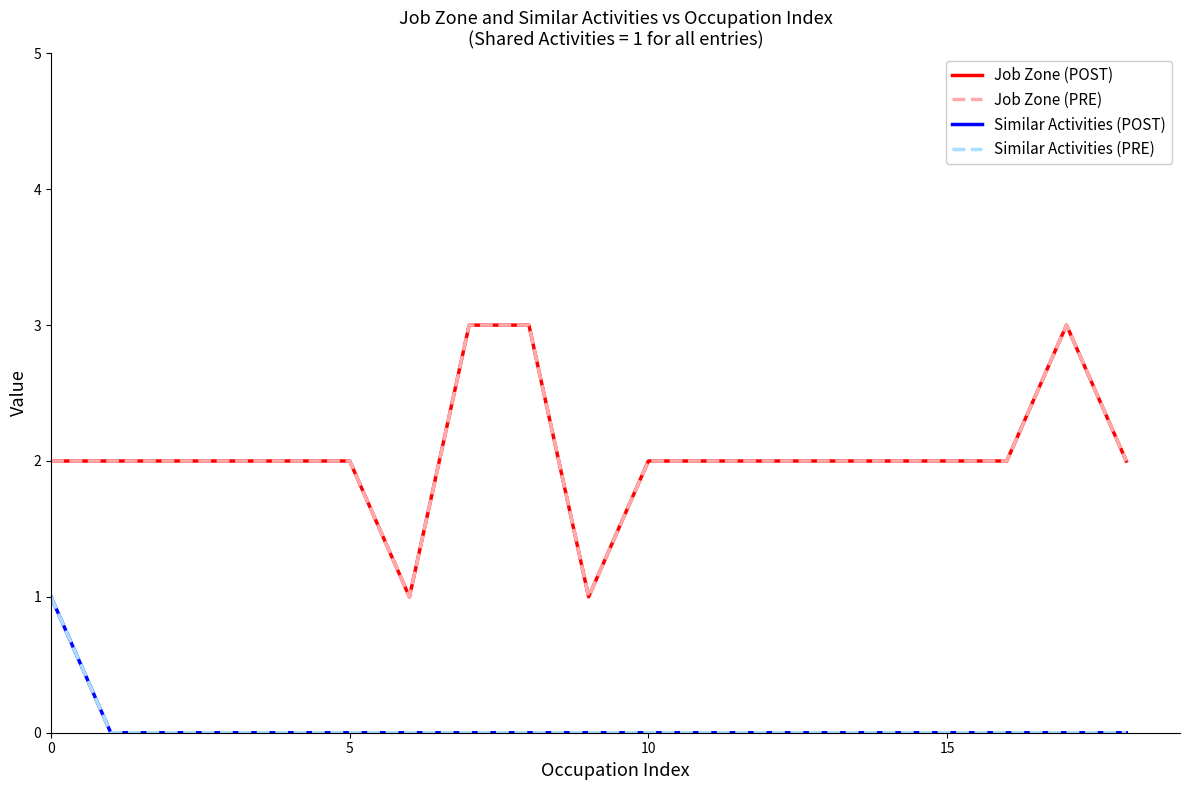

What is the difference between the maximum and minimum values in the Job Zone (PRE) series?

2